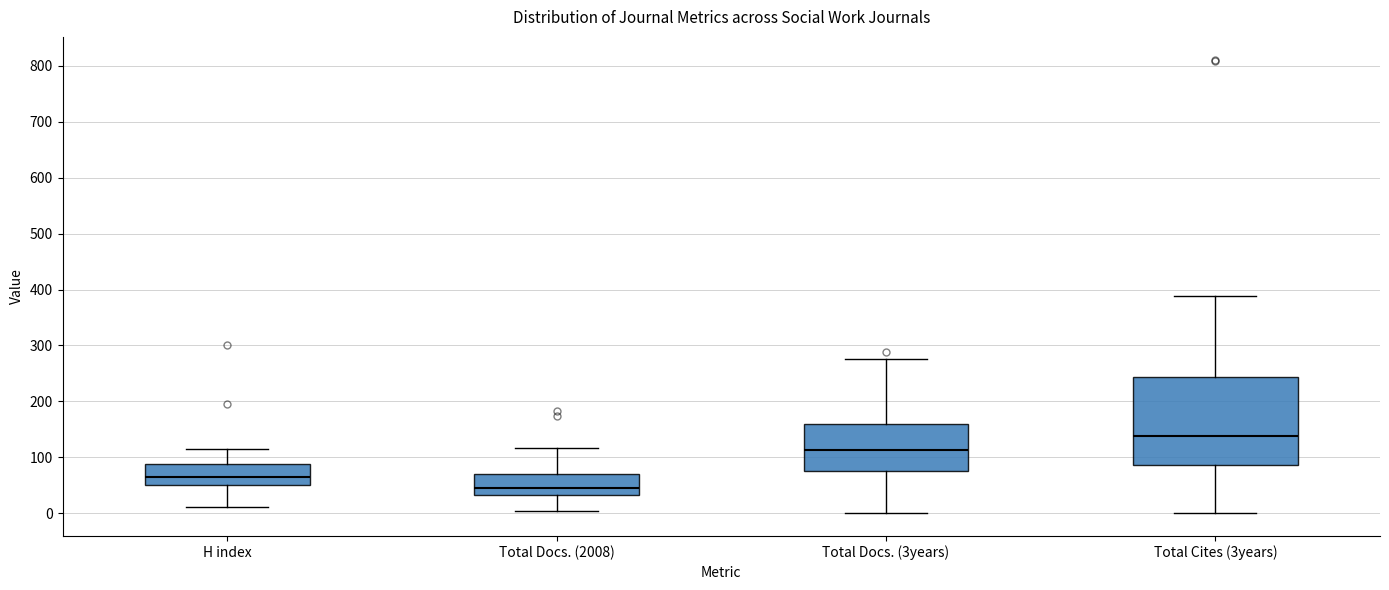

Which box is the tallest, from its lower edge to its upper edge?

Total Cites (3years)